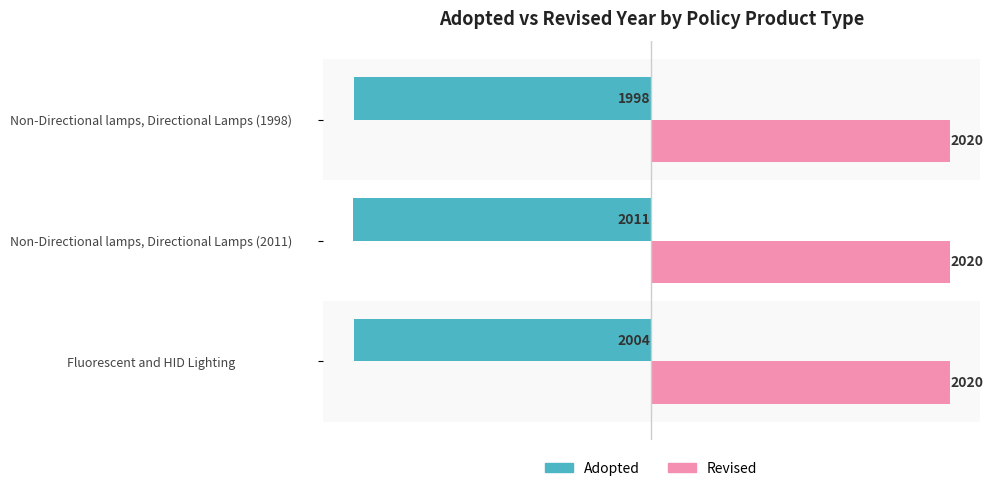

Read the Adopted value at Non-Directional lamps, Directional Lamps (2011), to the nearest 5.

-2010